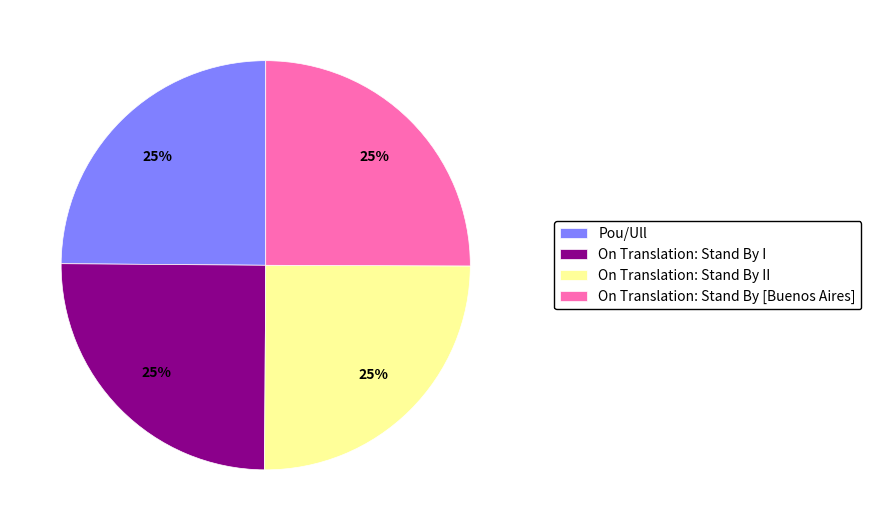

Is it true that Pou/Ull is 37% of the pie?

False